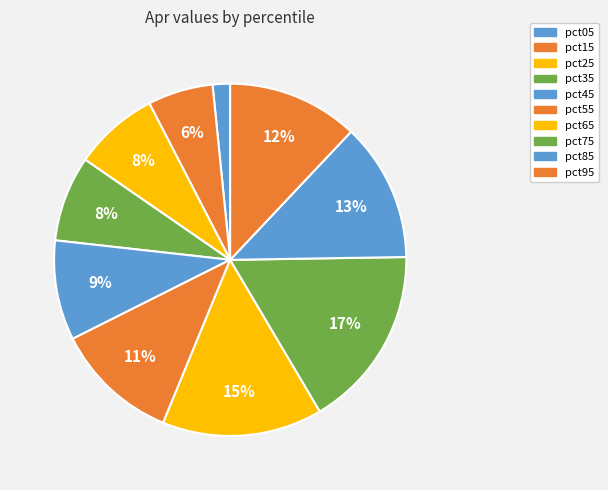

Rank the categories by value from lowest to highest.

pct05, pct15, pct25, pct35, pct45, pct55, pct95, pct85, pct65, pct75